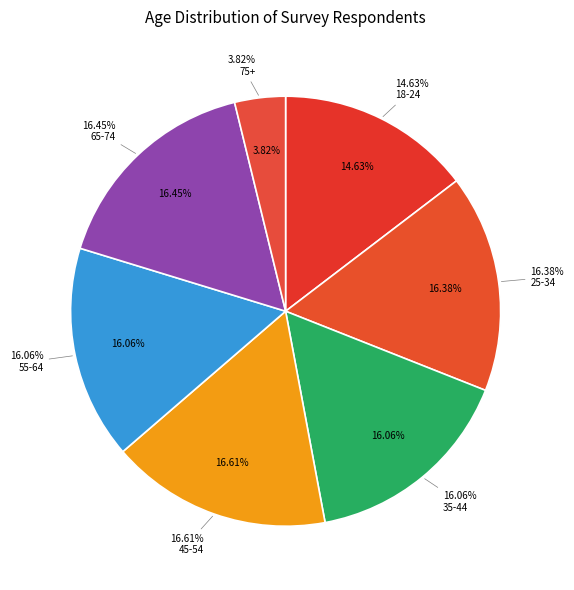

Approximately how many times larger is the value at 18-24 compared to 55-64?

0.9